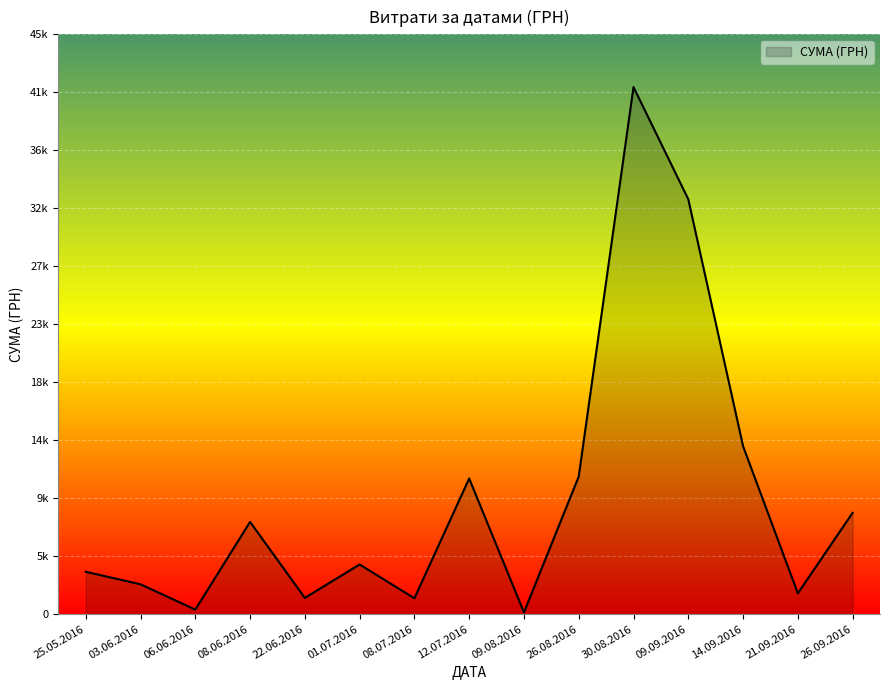

Does the chart display data point markers on the line(s)?

No